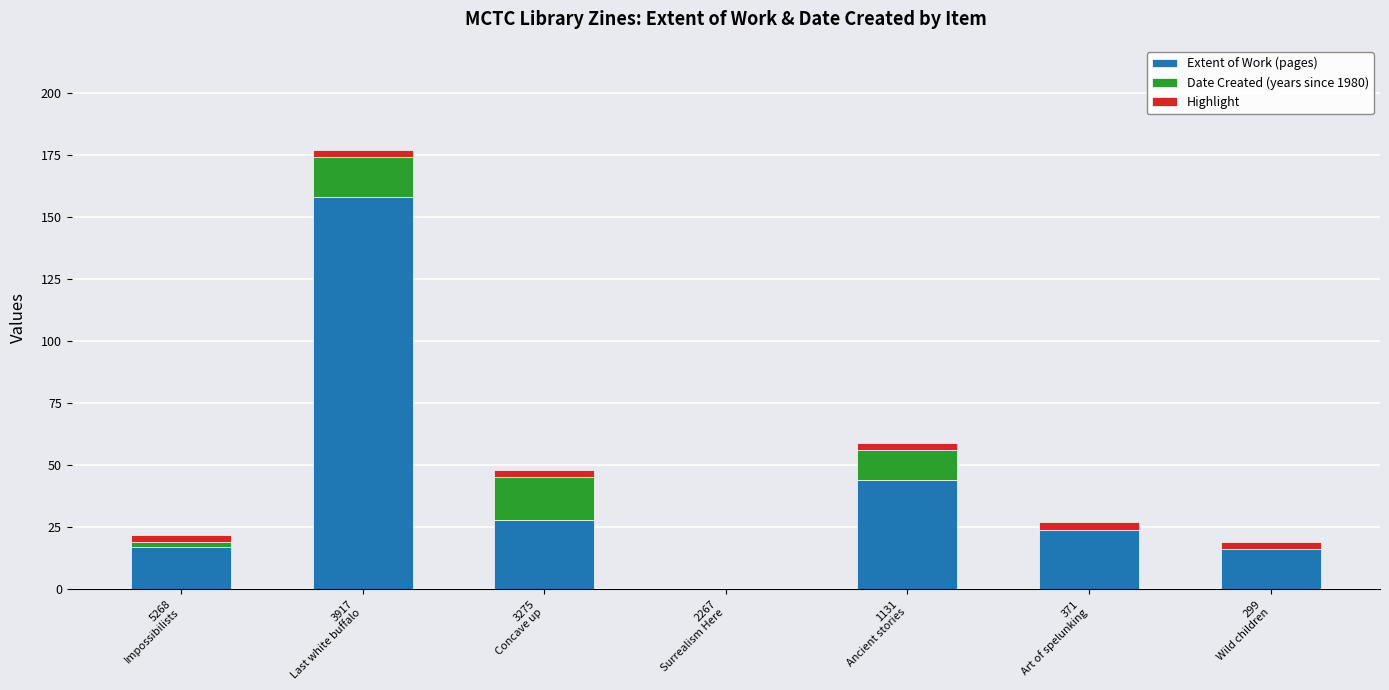

Does the chart contain stacked bars?

Yes